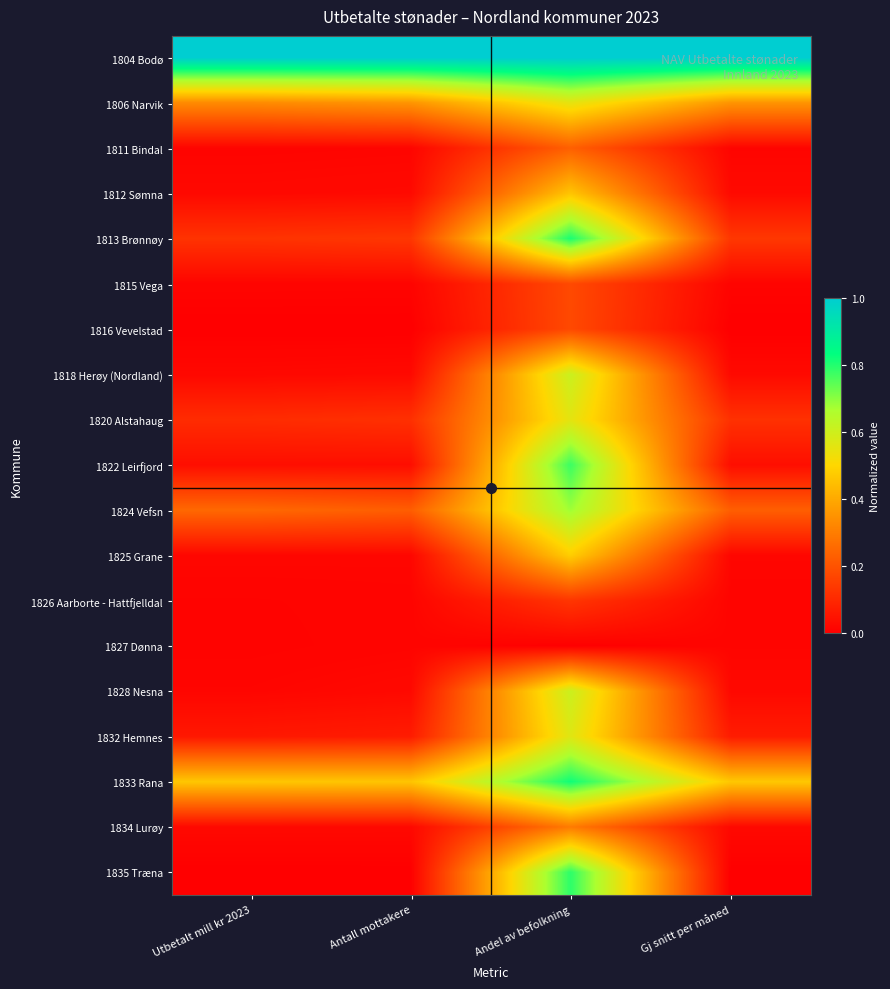

At Antall mottakere, list the series in order from largest to smallest.

1804 Bodø, 1833 Rana, 1806 Narvik, 1824 Vefsn, 1813 Brønnøy, 1820 Alstahaug, 1832 Hemnes, 1822 Leirfjord, 1812 Sømna, 1818 Herøy (Nordland), 1828 Nesna, 1834 Lurøy, 1825 Grane, 1811 Bindal, 1827 Dønna, 1826 Aarborte - Hattfjelldal, 1815 Vega, 1835 Træna, 1816 Vevelstad